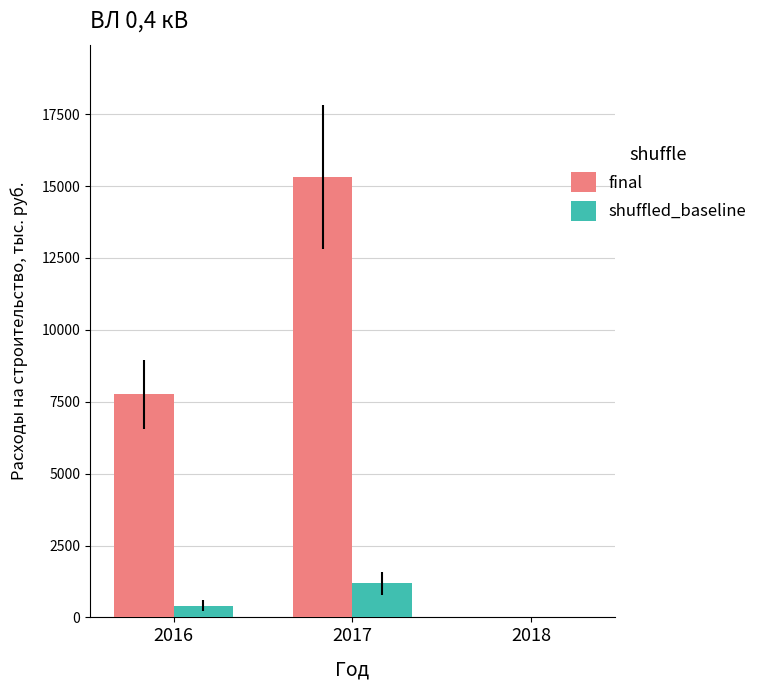

Which series changed the most between 2016 and 2018?

final